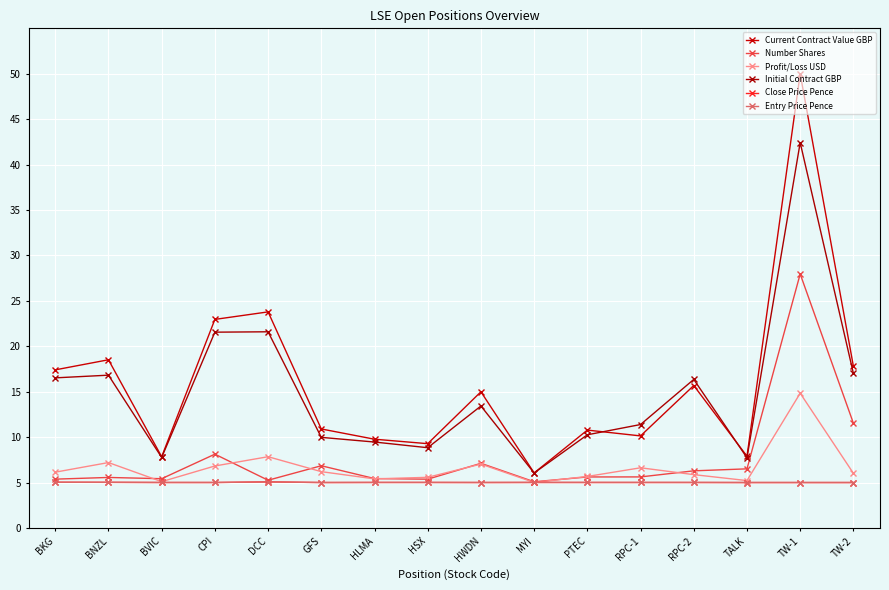

The Entry Price Pence series shows 5.0 at BNZL. True or false?

True